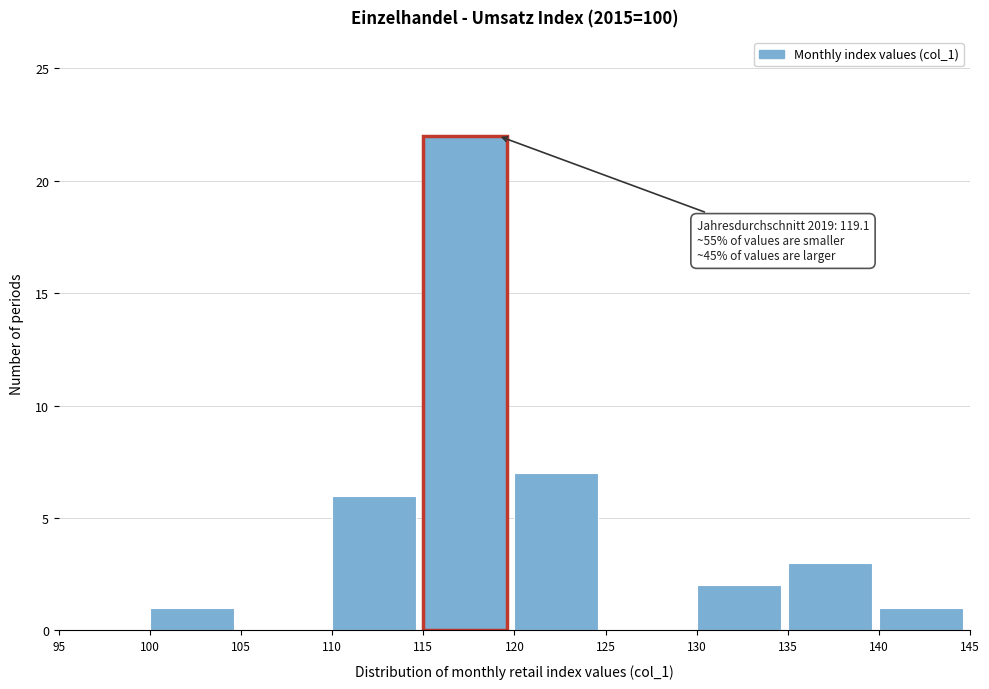

Which range on the x-axis has the tallest bar?

115 to 120